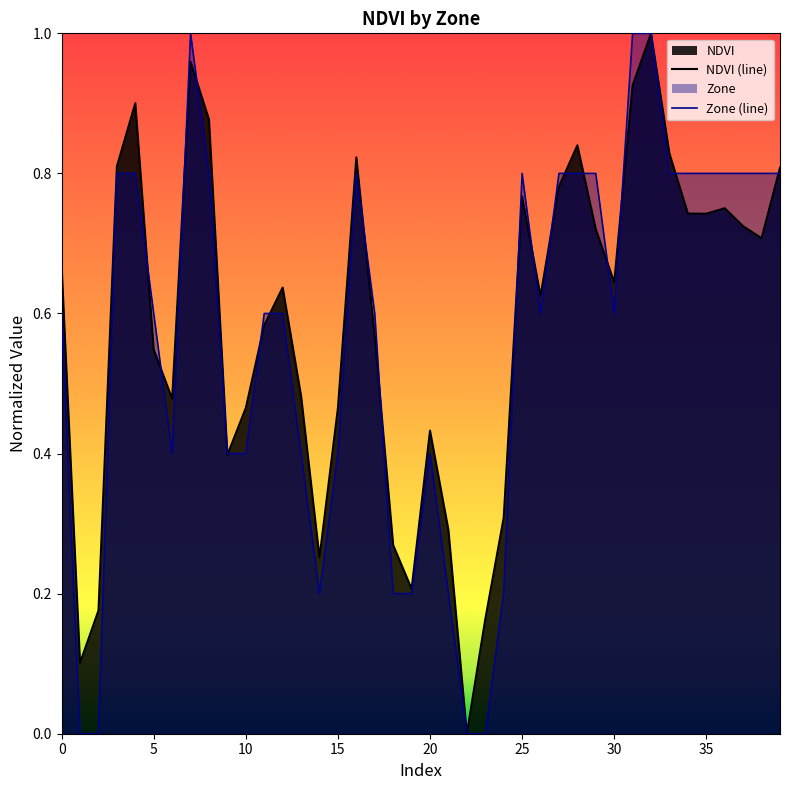

The Zone (line) series shows 0.6 at 15. True or false?

False